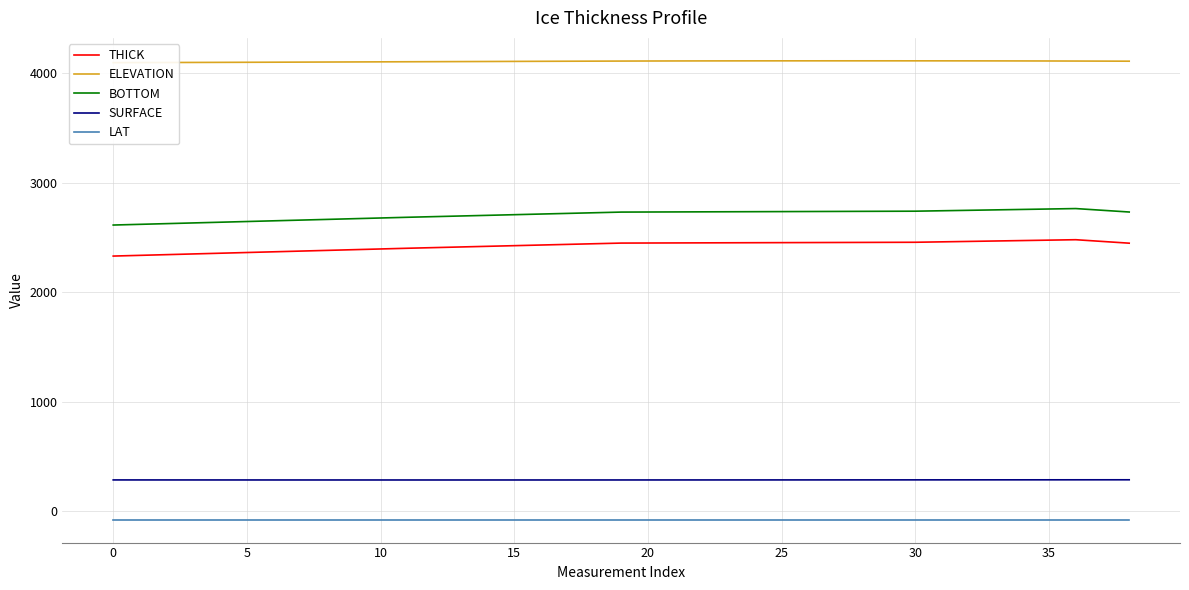

What is the label of the 16th point from the left?

15